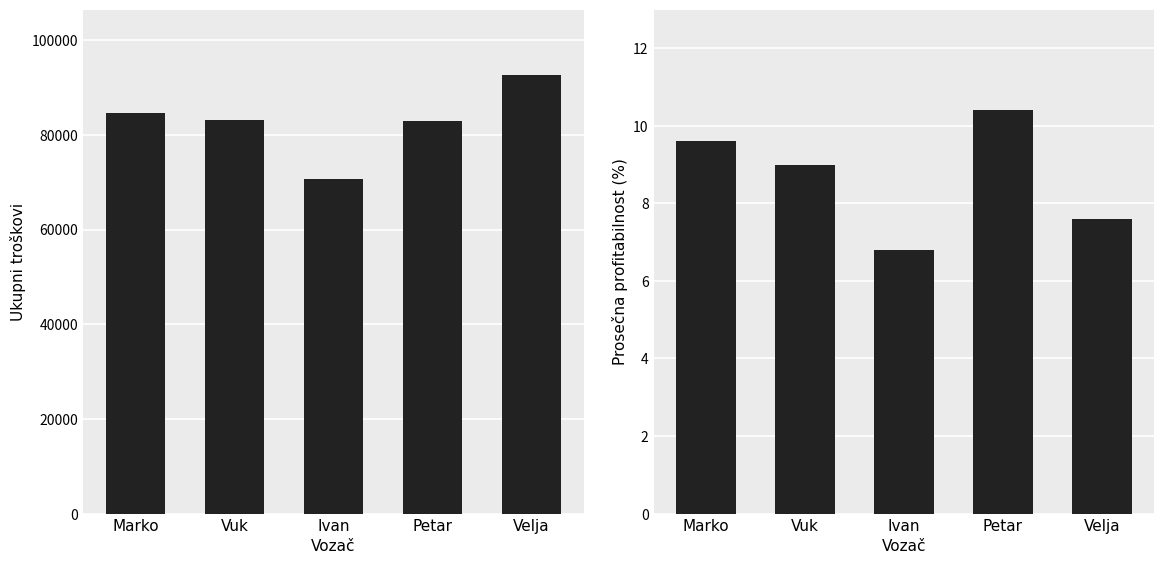

The Ukupni troškovi series shows 146722.8 at Vuk. True or false?

False